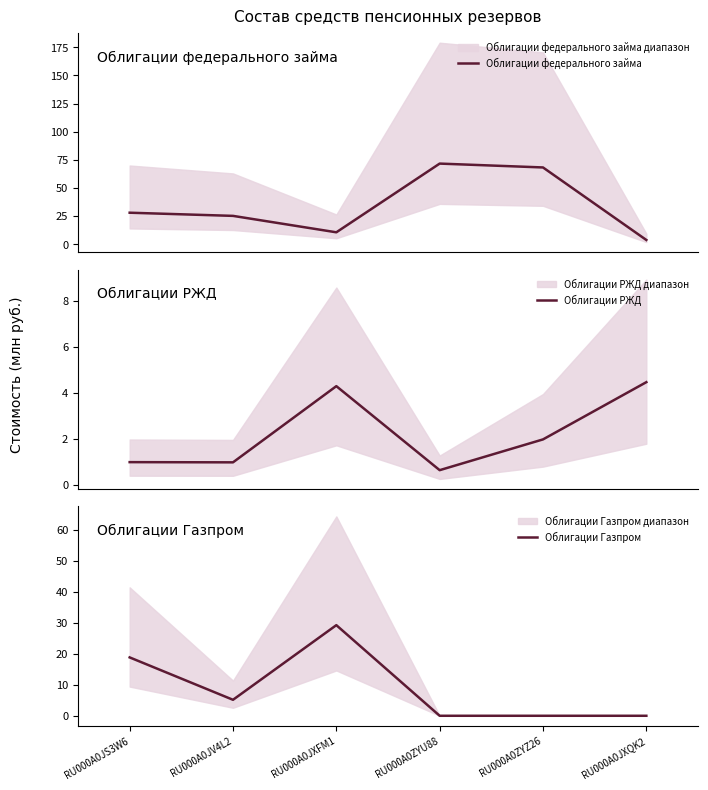

At which label is Облигации РЖД closest to 2?

RU000A0ZYZ26